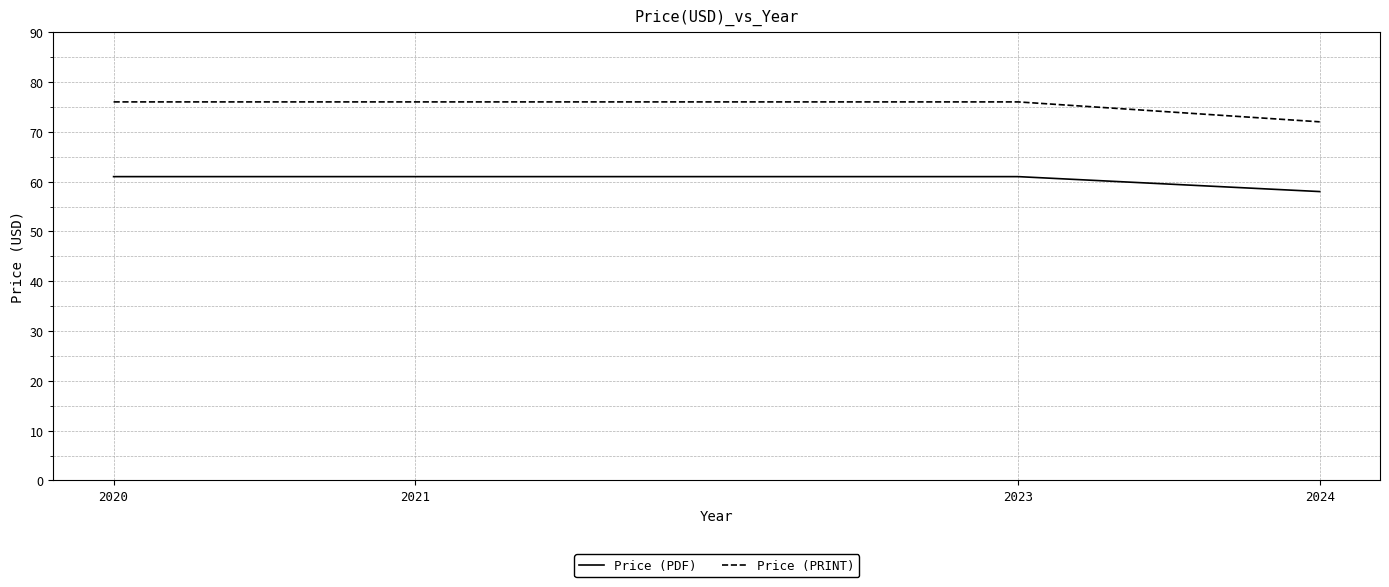

Which label corresponds to the smallest value in the chart?

2024